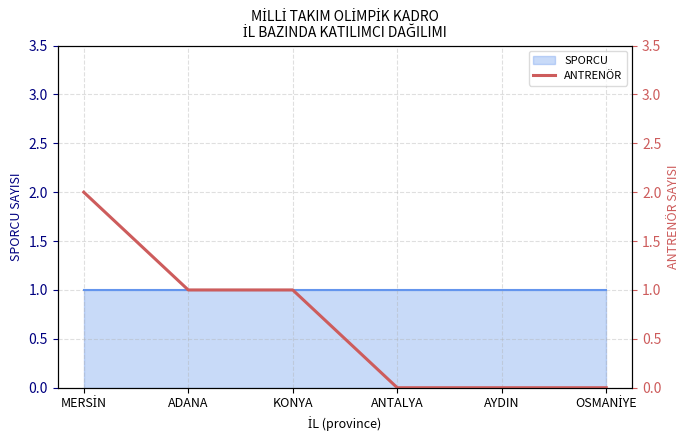

Rank the categories by value from lowest to highest.

ANTALYA, AYDIN, OSMANİYE, ADANA, KONYA, MERSİN